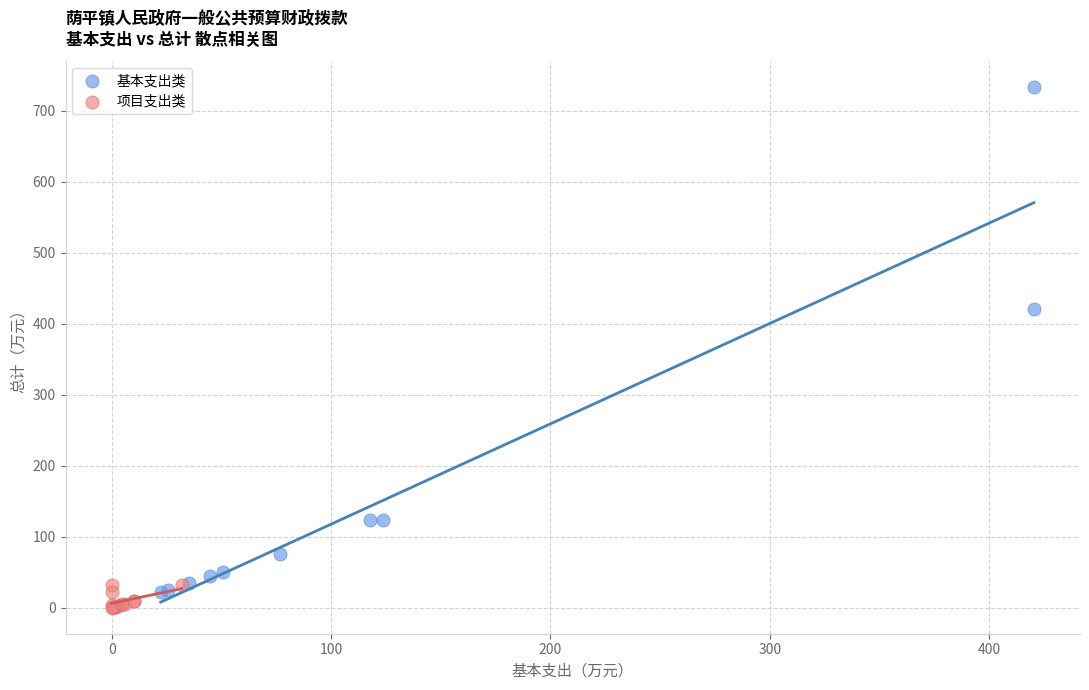

What are all the series names shown in the legend?

基本支出类, 项目支出类